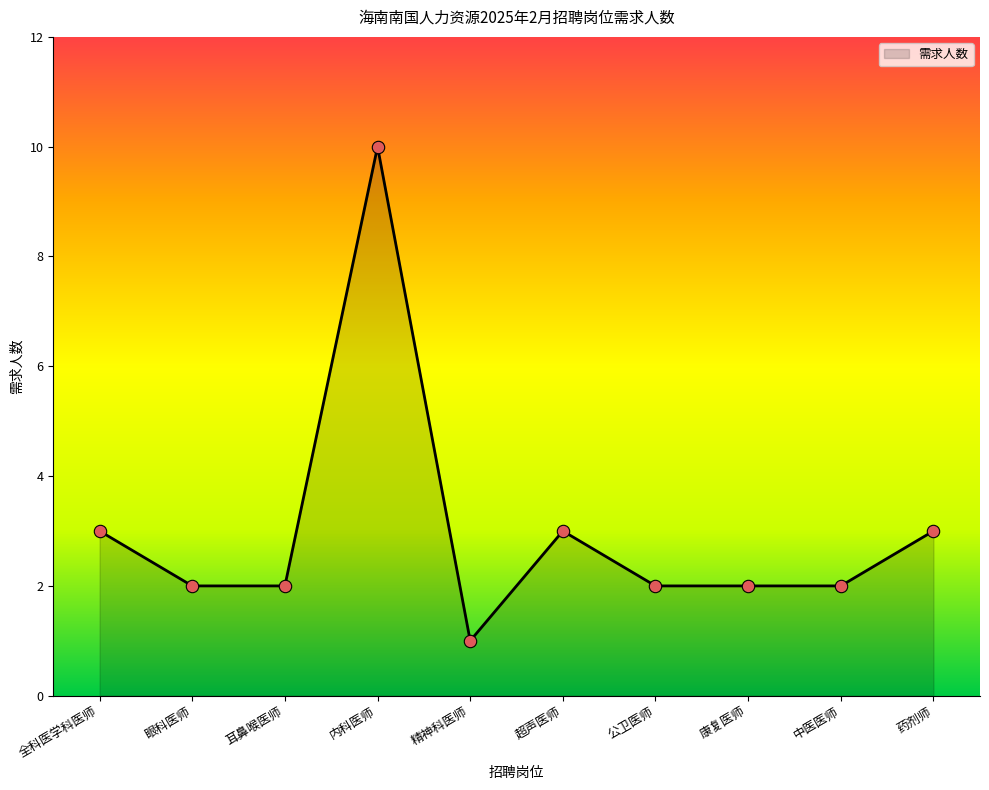

Between 眼科医师 and 精神科医师, which is larger?

眼科医师